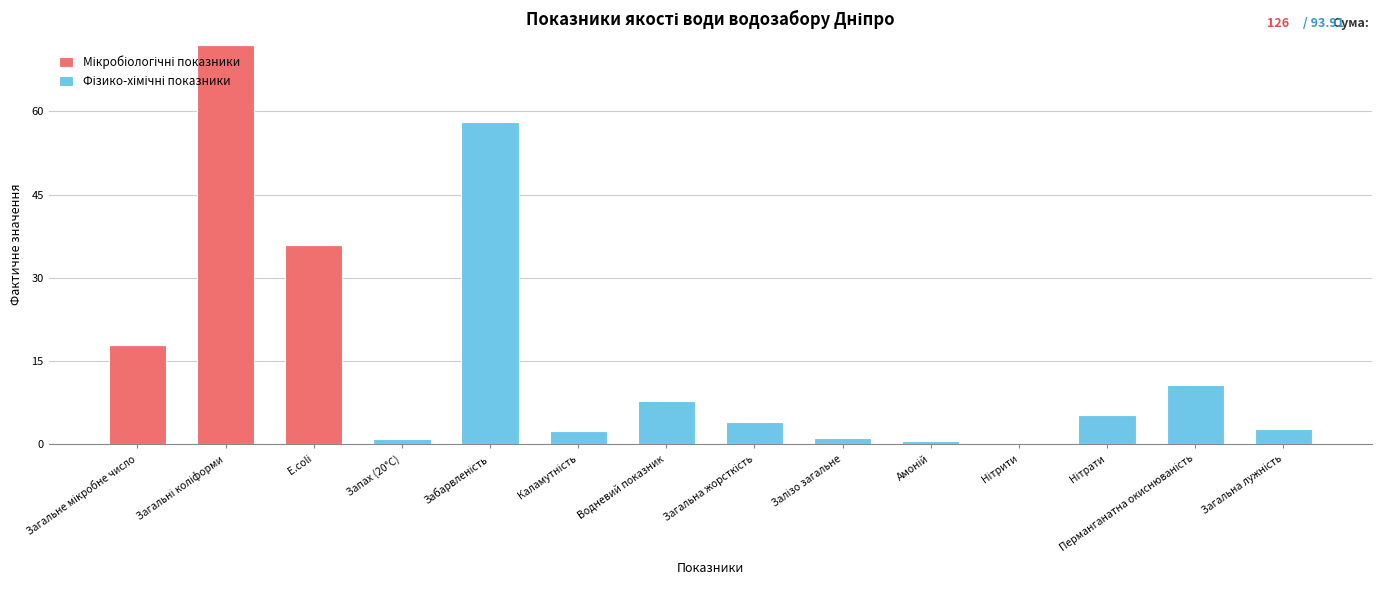

How many categories are shown in the chart?

14